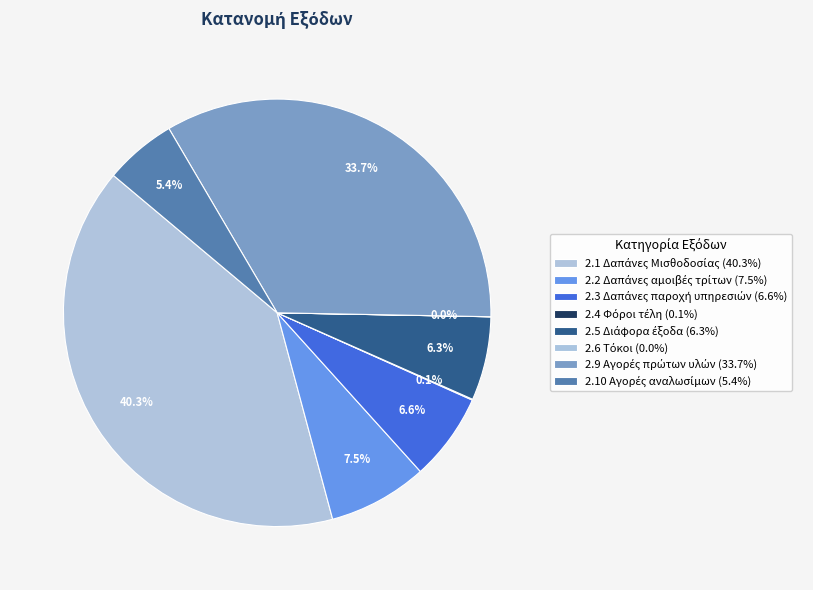

How many slices are in this pie chart?

8